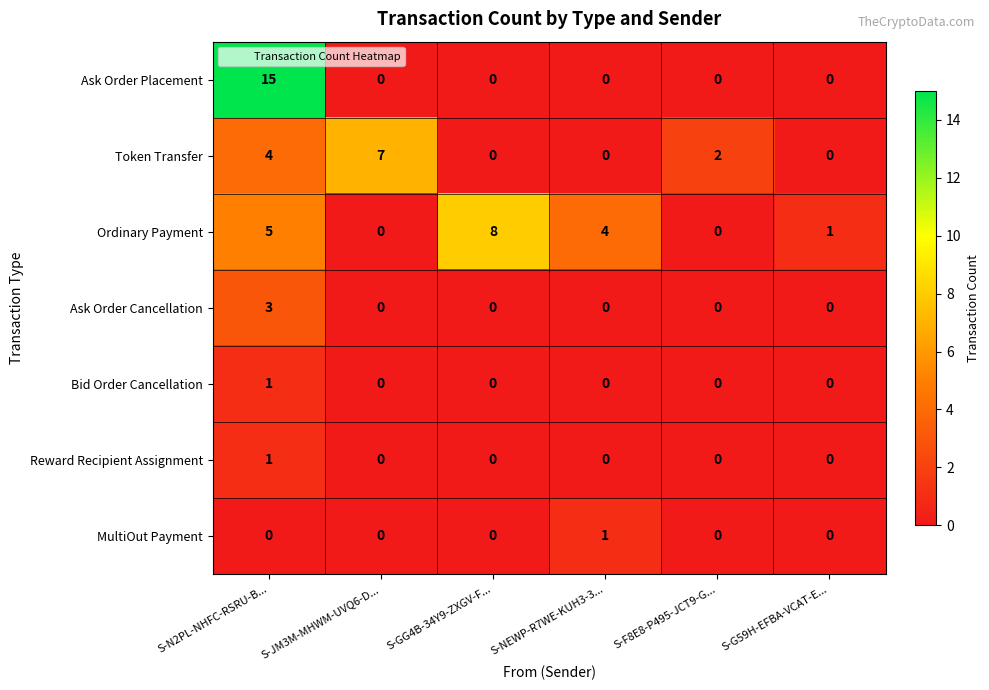

Is it true that Bid Order Cancellation equals 0 at S-JM3M-MHWM-UVQ6-D...?

True